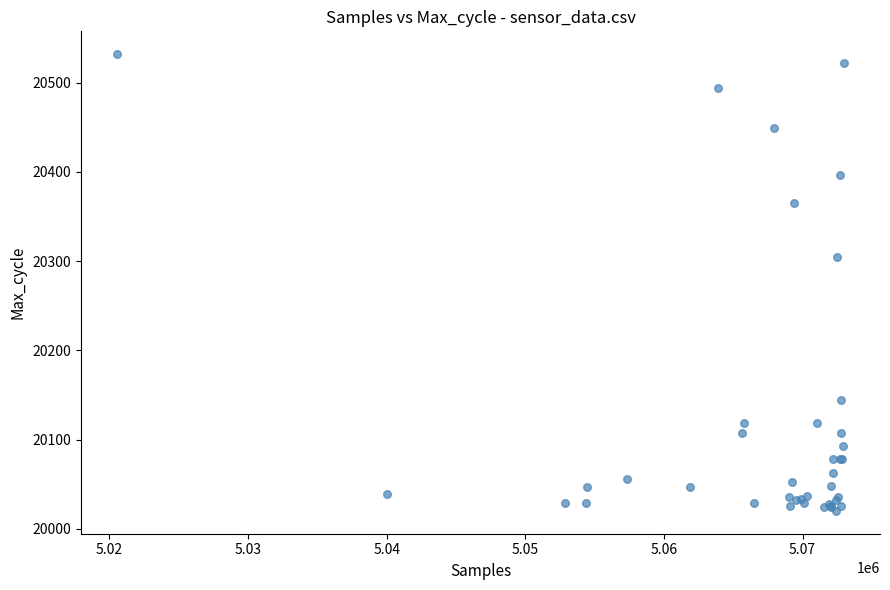

What Y value in the scatter plot is closest to 20276?

20305